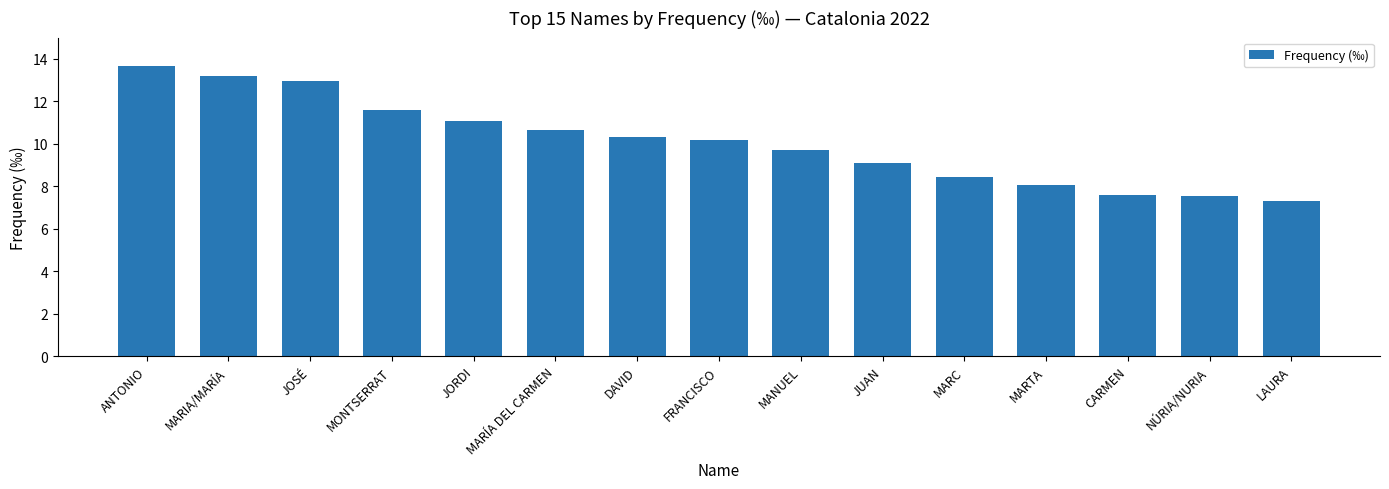

Is it true that the value at ANTONIO is 13.7?

True